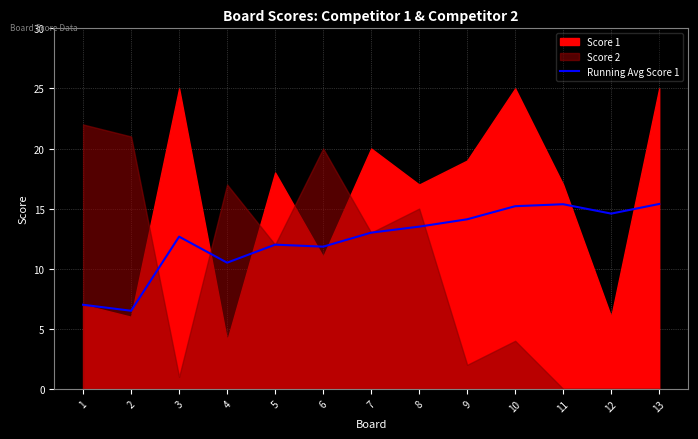

The Running Avg Score 1 series shows 9.2 at 11. True or false?

False